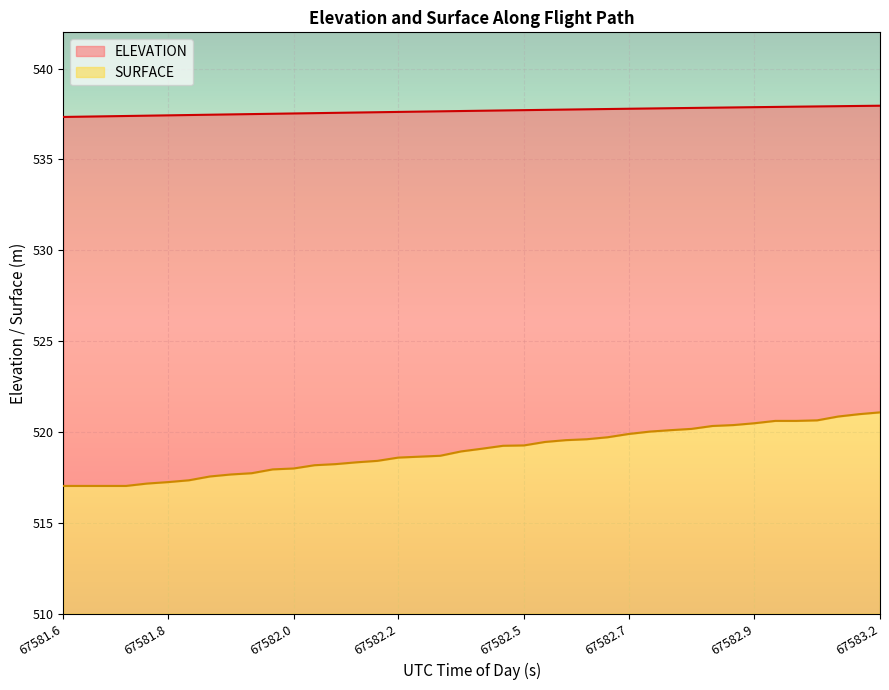

How many values in the SURFACE series are below 519?

20